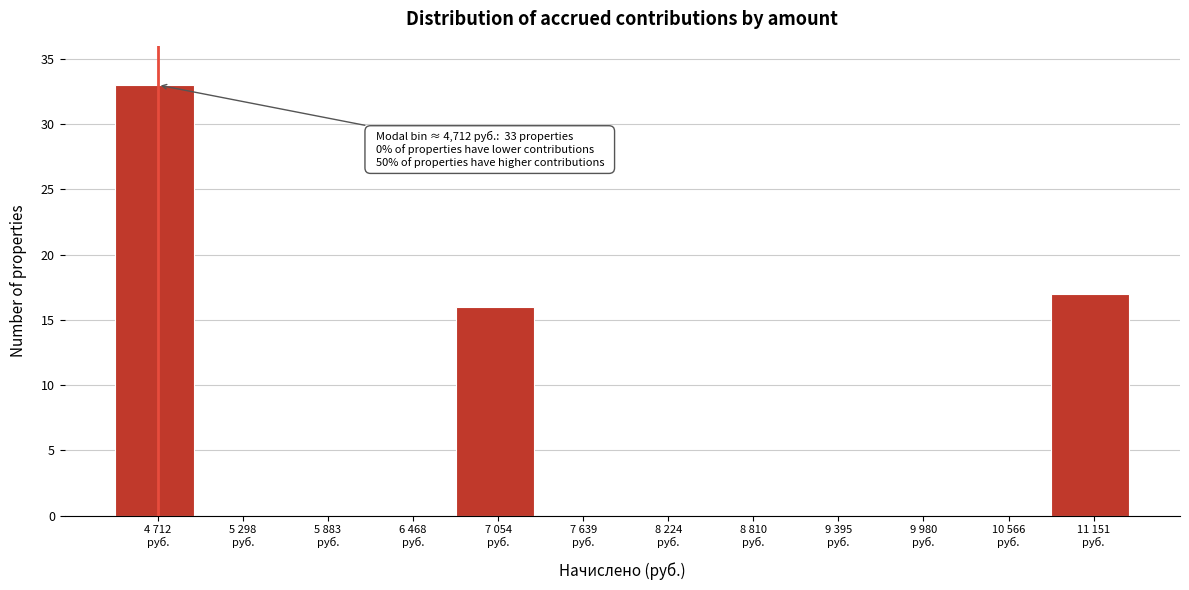

What is the greatest value displayed?

33